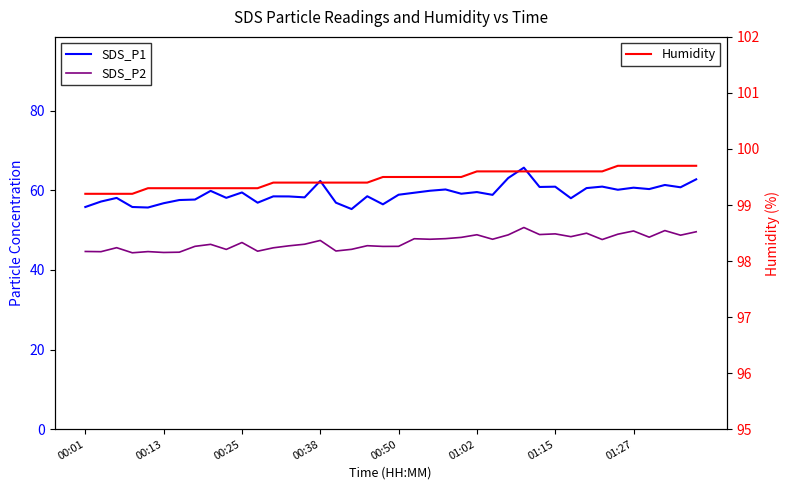

What is the lowest value of the Humidity series?

99.2